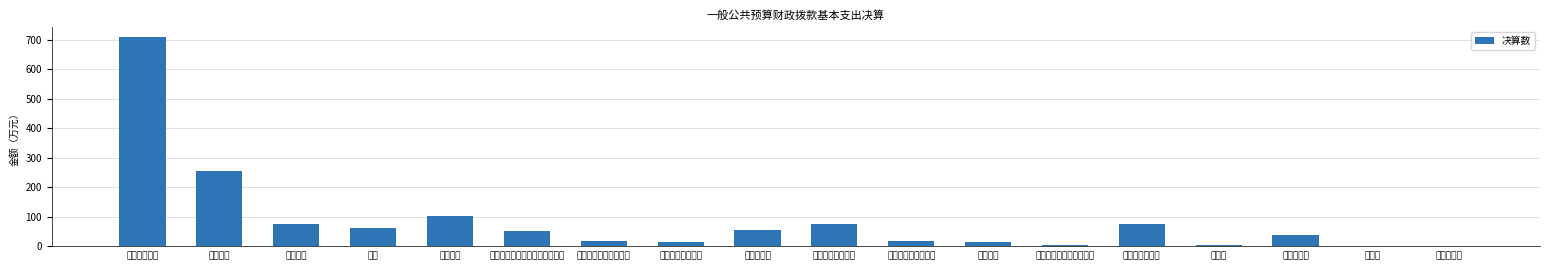

How many series are shown in this chart?

1